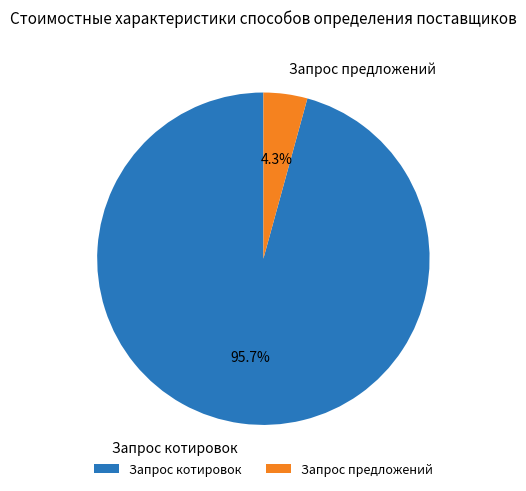

Which category has the smallest portion of the pie?

Запрос предложений